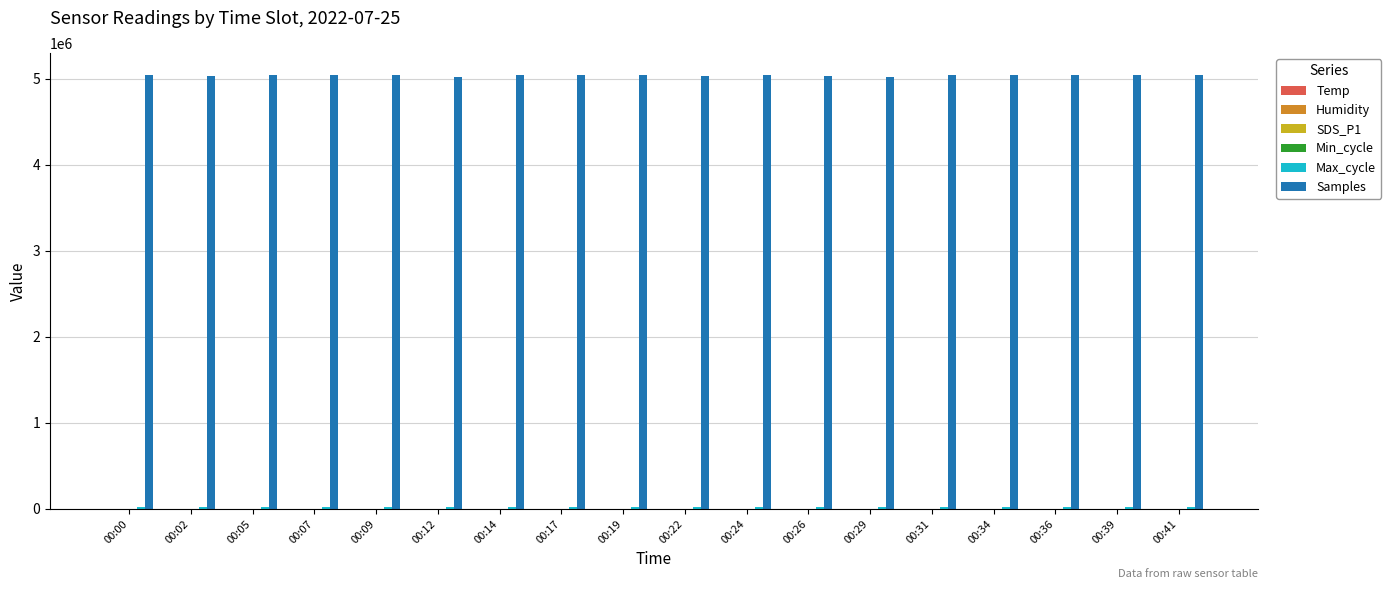

Which series has the largest total across all categories?

Samples